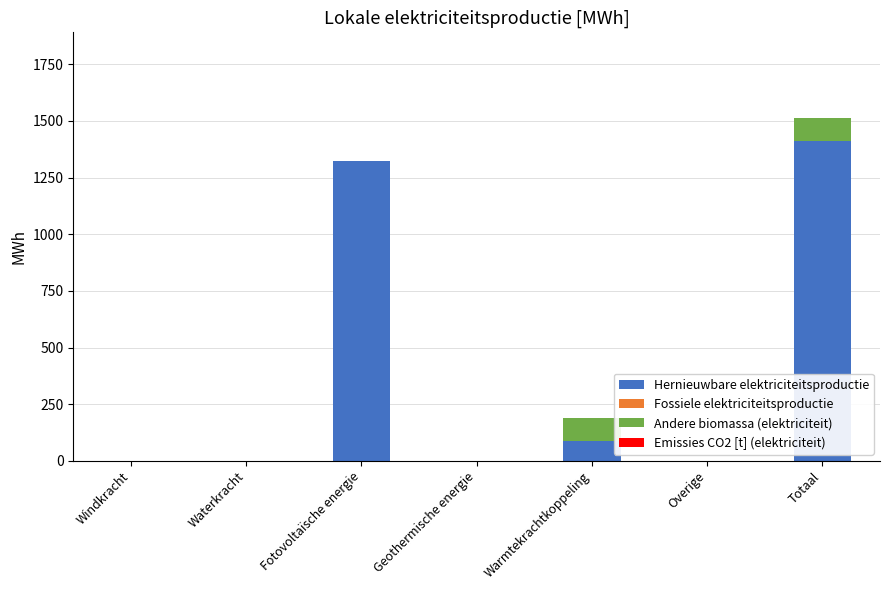

Are the bars horizontal?

No